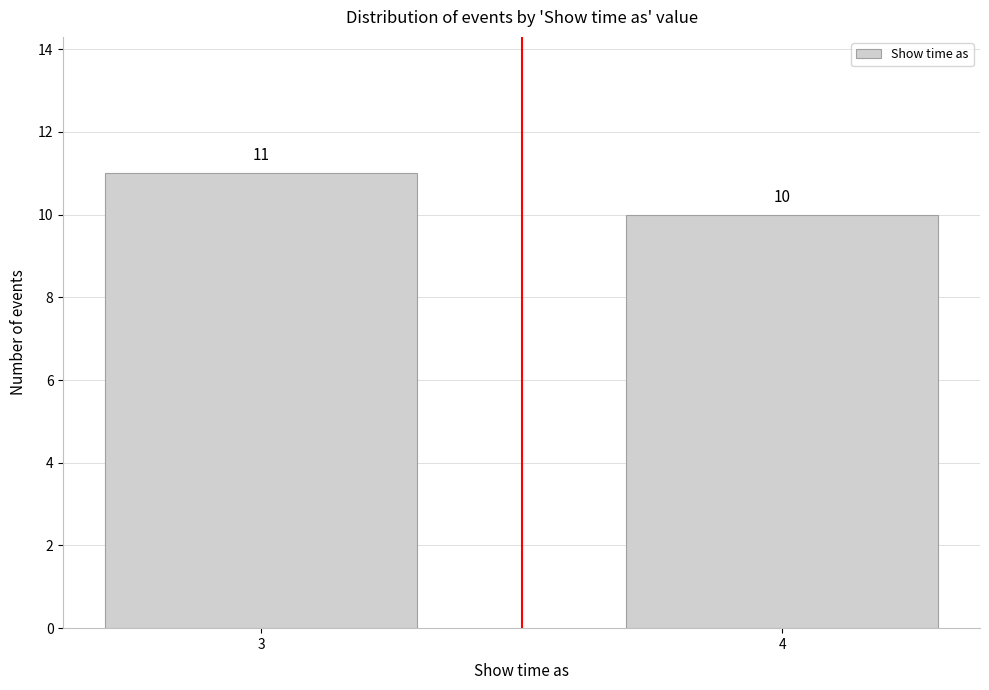

Reading left to right, what are all the values shown in this chart?

3=11	4=10